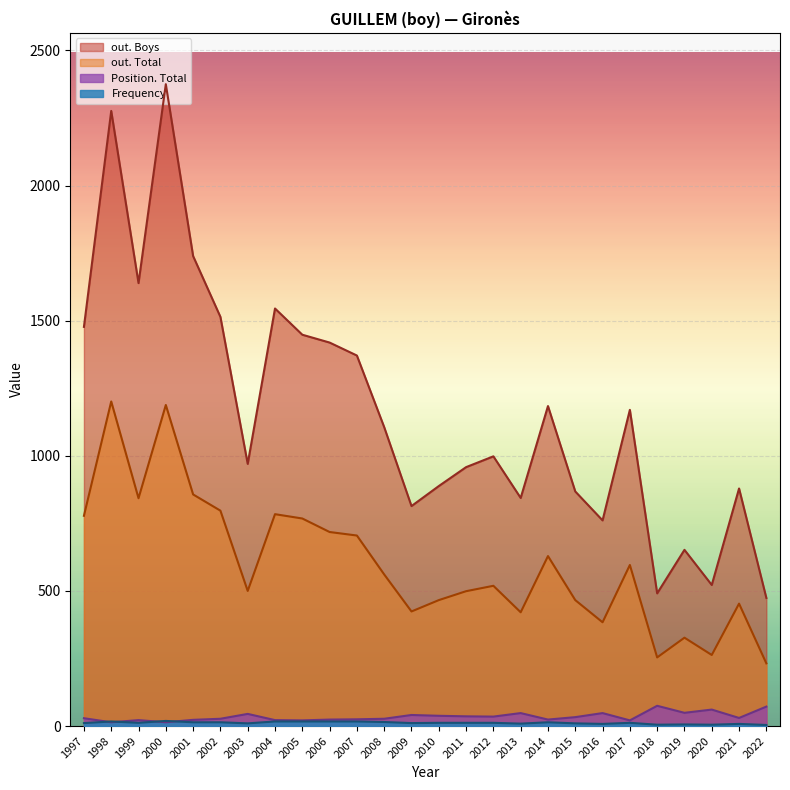

True or false: out. Boys has more than 2 interior local peaks.

True